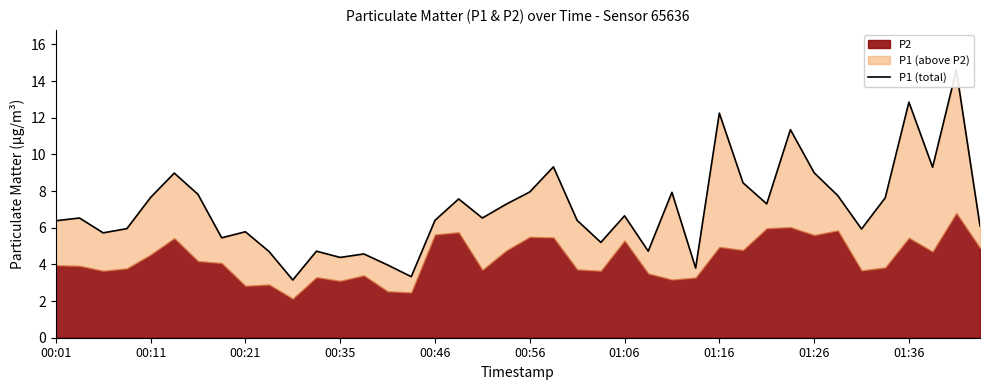

What is the smallest value displayed?

3.1